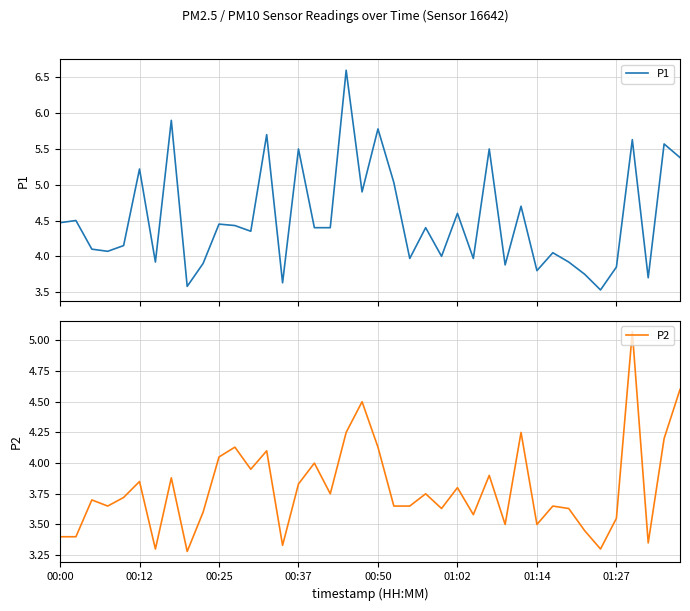

Rank the series by their maximum value, from highest to lowest.

P1, P2